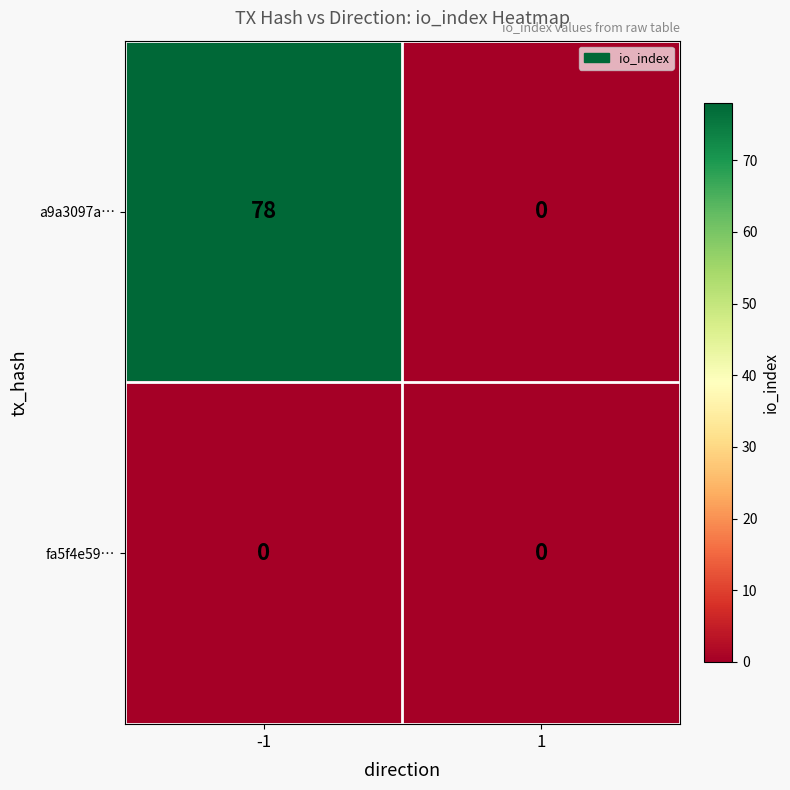

What is the difference between the highest and lowest values at -1?

78